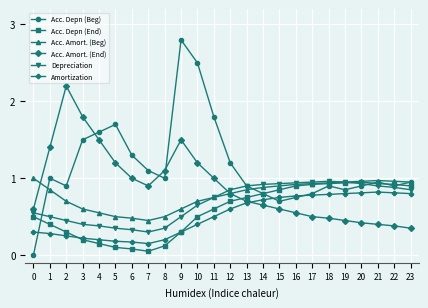

Is the value of Acc. Depn (End) at 5 greater than the value of Amortization at 21?

No